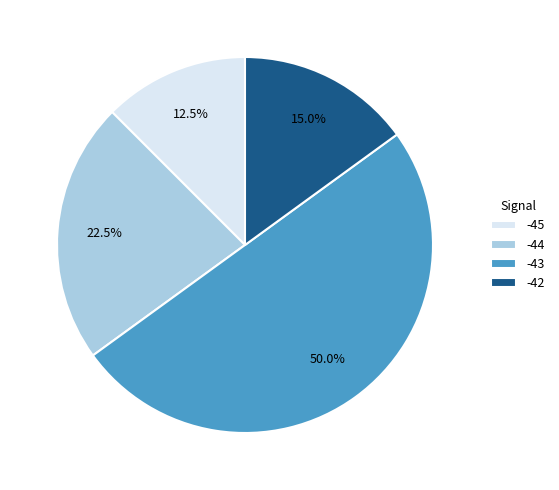

How many slices are in this pie chart?

4